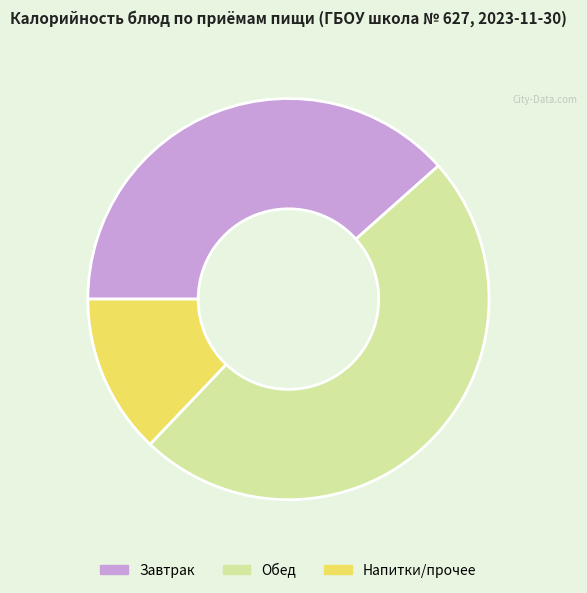

Combined, do Обед and Завтрак account for over 50%?

Yes